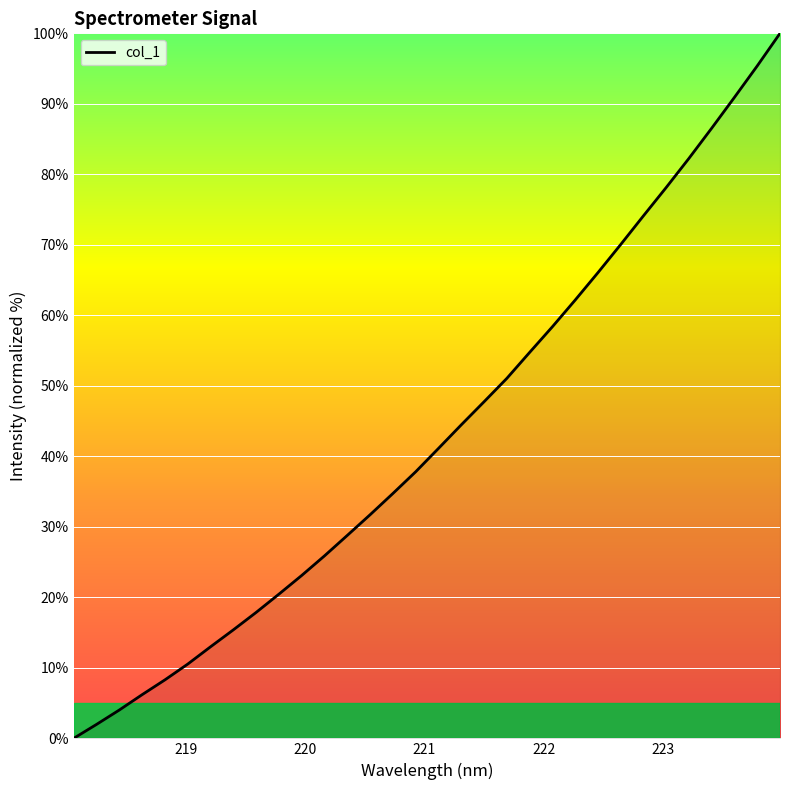

What is the maximum value shown in the chart?

100.0